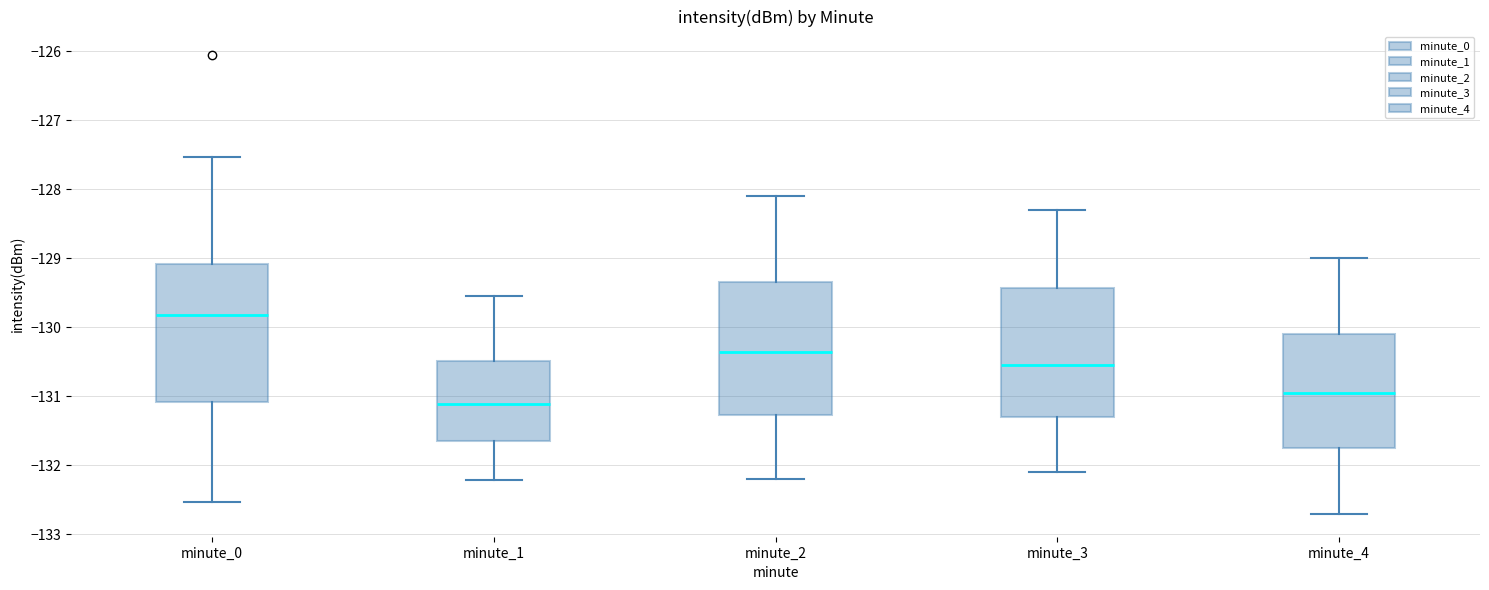

Reading left to right, transcribe this box plot: for each box, give where its median line is, the range the box spans, and where its two whiskers end, as read against the y-axis. The values are not printed on the chart, so give them approximately, as read against the axis.

minute_0: median -129.8, box -131.1 to -129.1, whiskers -132.5 to -127.5
minute_1: median -131.1, box -131.6 to -130.5, whiskers -132.2 to -129.5
minute_2: median -130.3, box -131.3 to -129.3, whiskers -132.2 to -128.1
minute_3: median -130.5, box -131.3 to -129.4, whiskers -132.1 to -128.3
minute_4: median -130.9, box -131.7 to -130.1, whiskers -132.7 to -129.0